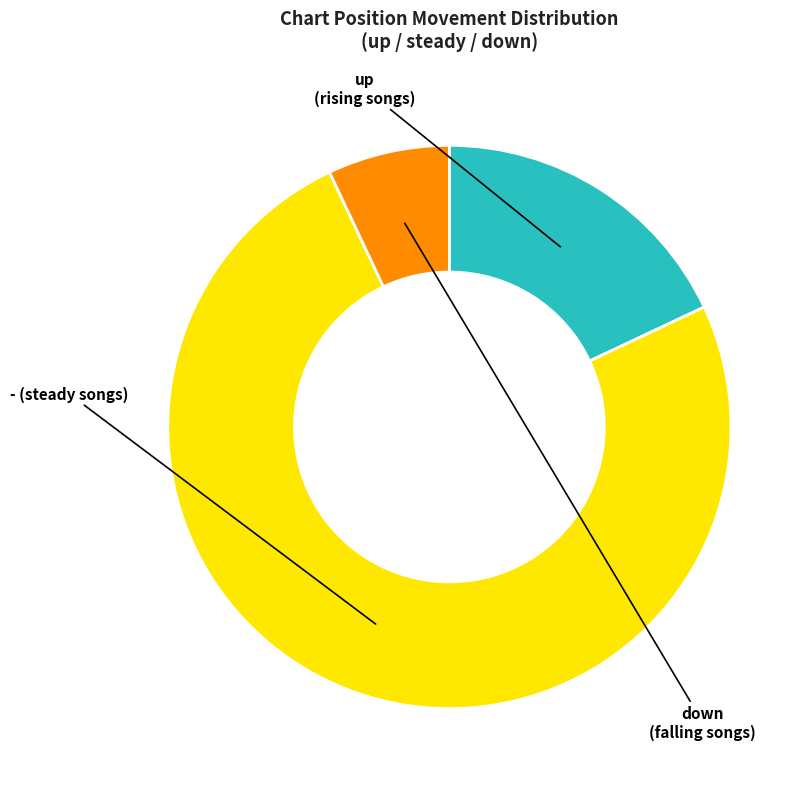

Do up and down together represent more than half of the pie?

No